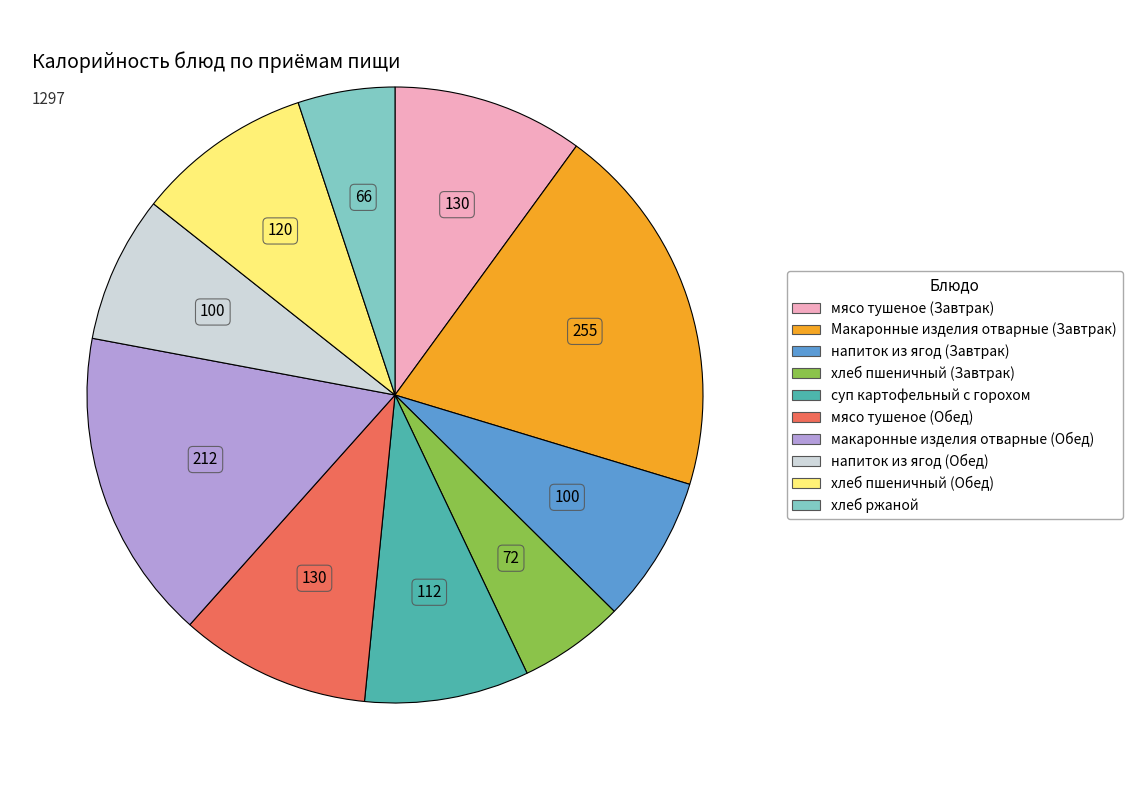

True or false: напиток из ягод (Завтрак) accounts for 19% of the total.

False